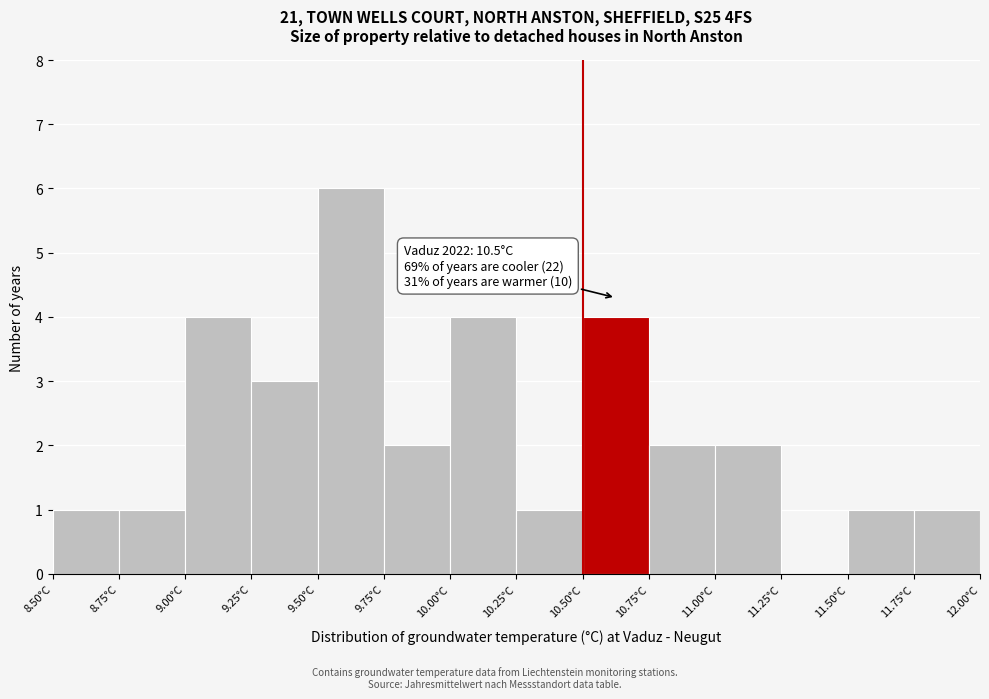

Over which range of the x-axis is the bar tallest?

9.50 to 9.75